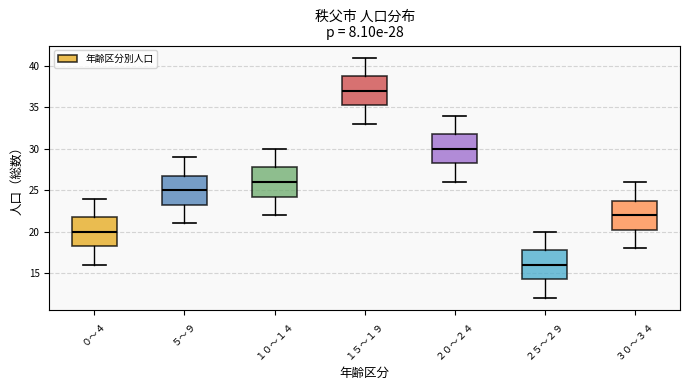

Which box's median line is the lowest?

２５～２９